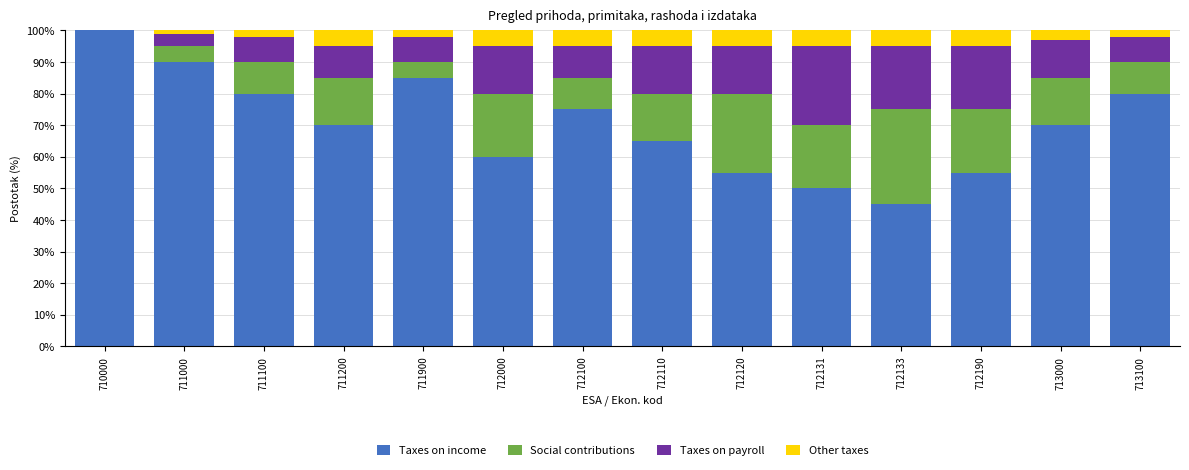

Is it true that Taxes on income equals 50.0 at 712131?

True